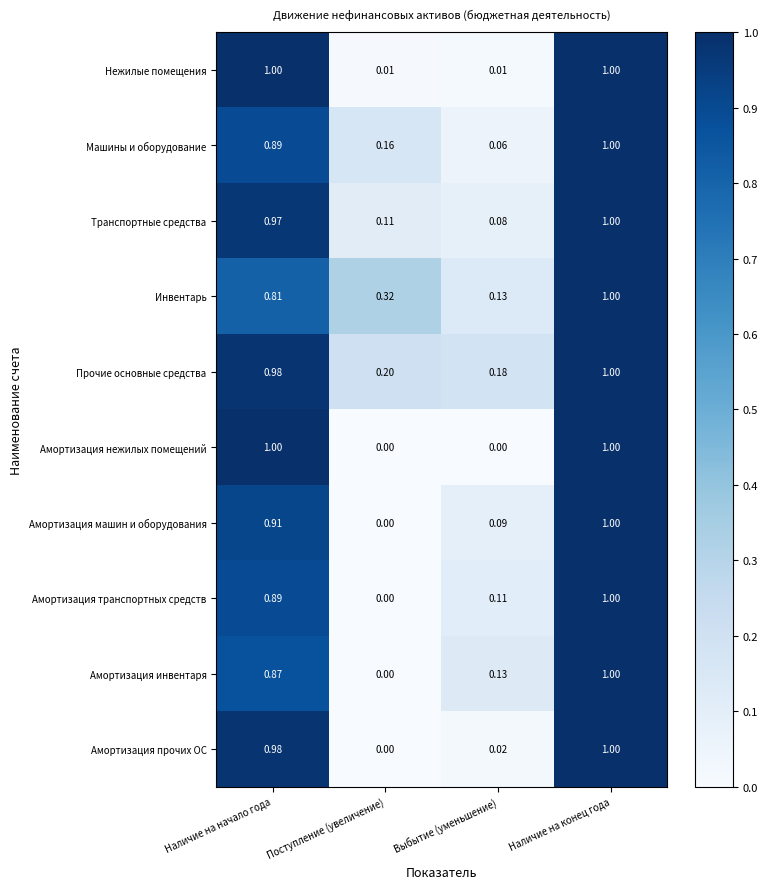

At which category is the sum across all series the highest?

Наличие на конец года